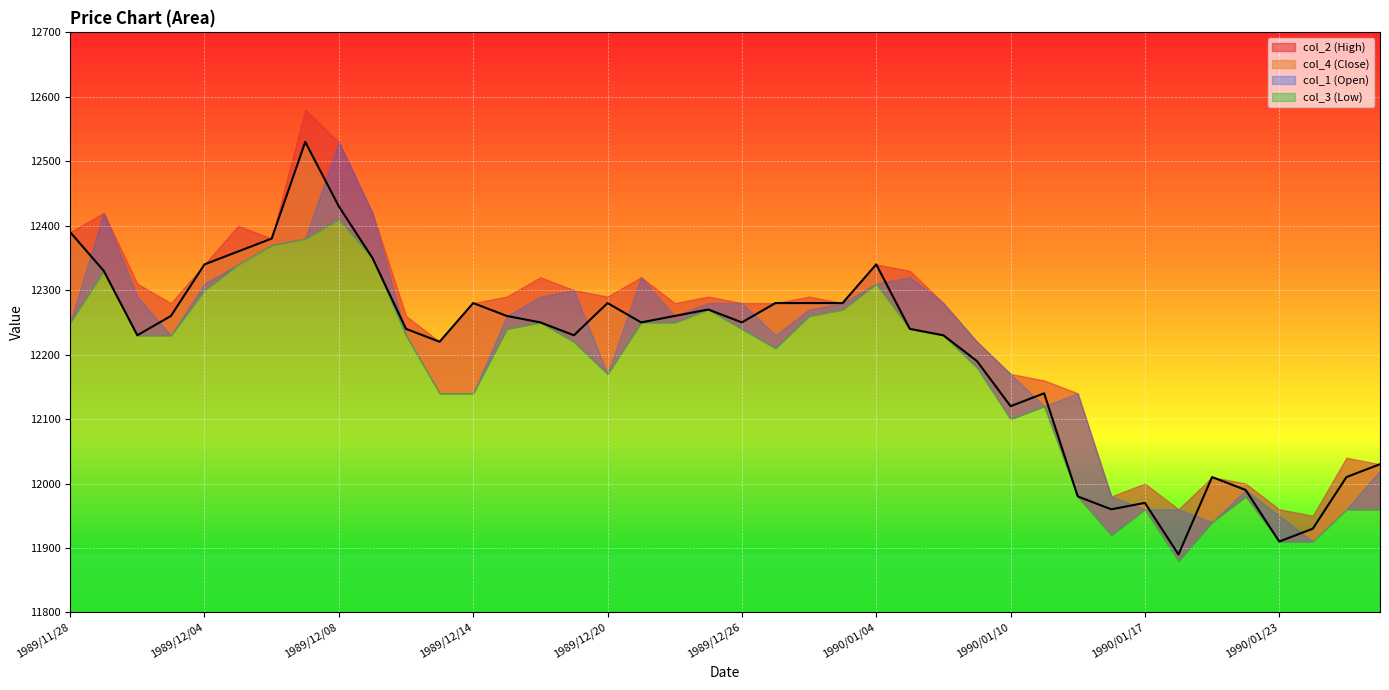

What is the difference between the col_2 values at 1989/12/06 and 1989/12/07?

200